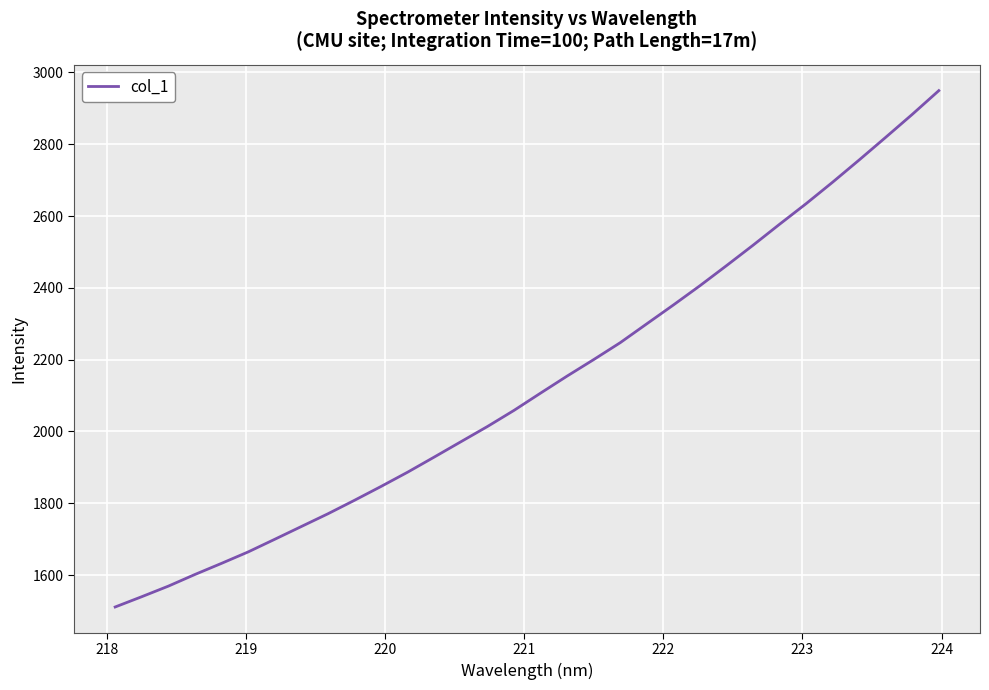

What is the difference between the maximum and minimum values?

1438.3